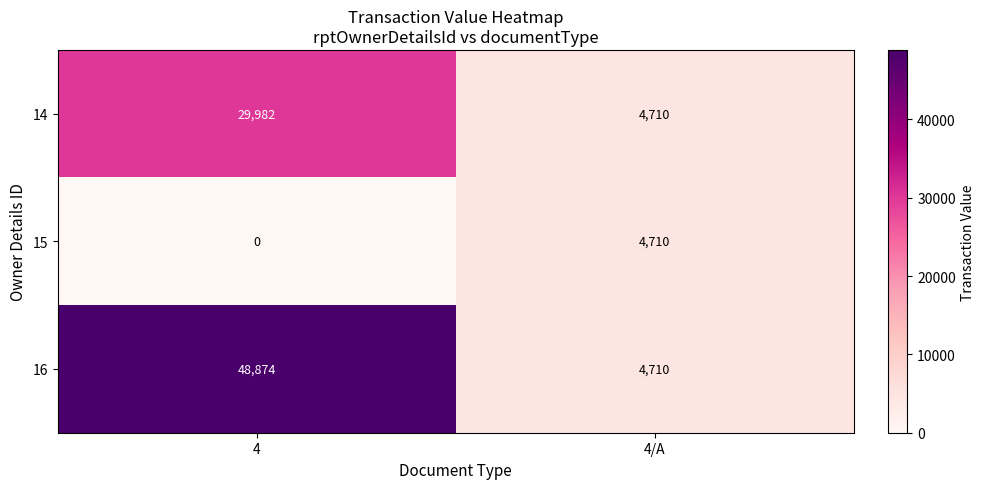

Rank the series by their maximum value, from highest to lowest.

16, 14, 15